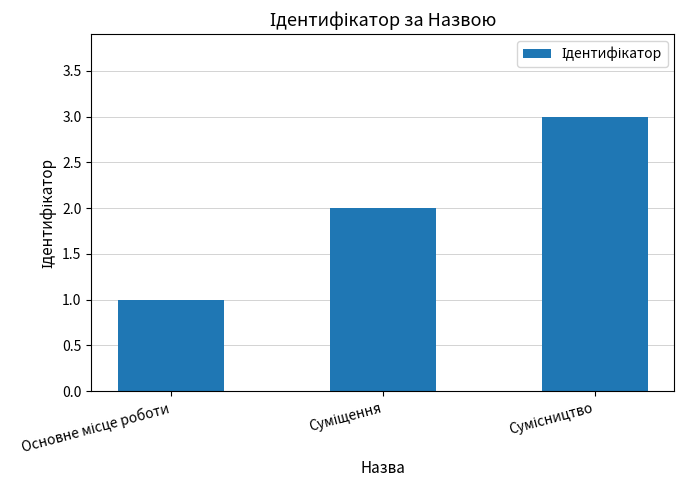

Are the bars grouped side by side (vs. stacked)?

No